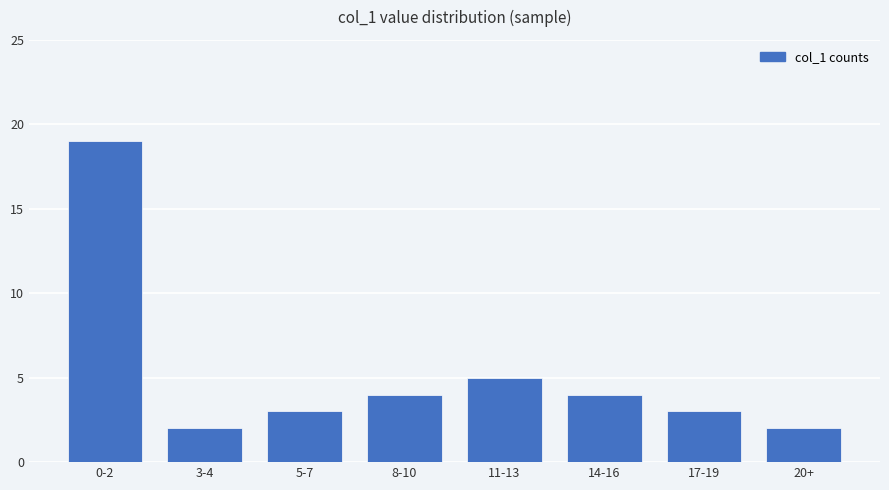

Reading left to right, extract all data points from this chart.

19	2	3	4	5	4	3	2